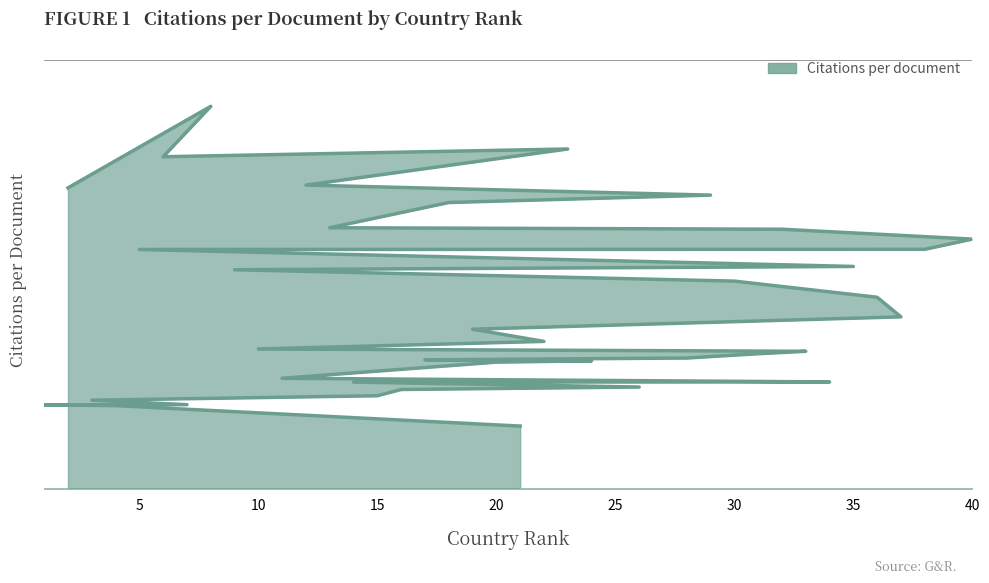

The value at 10 is 8.5. True or false?

True